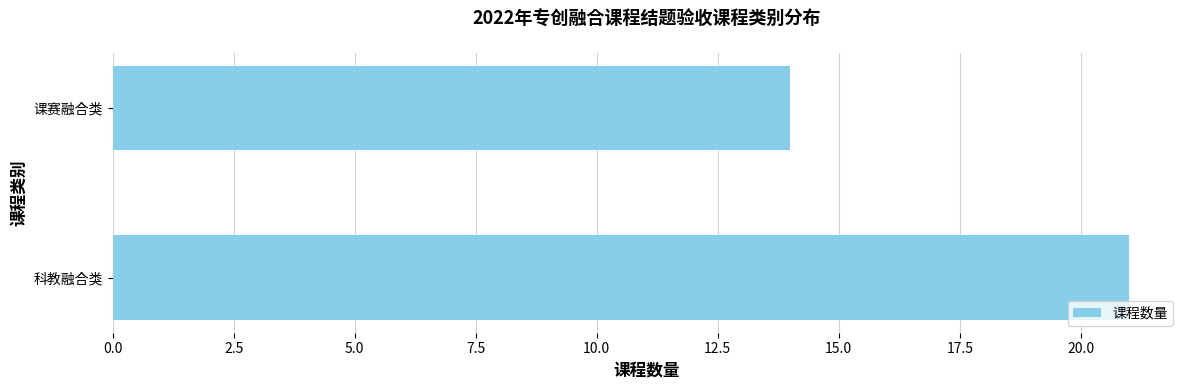

Reading top to bottom, extract all data points from this chart.

14	21